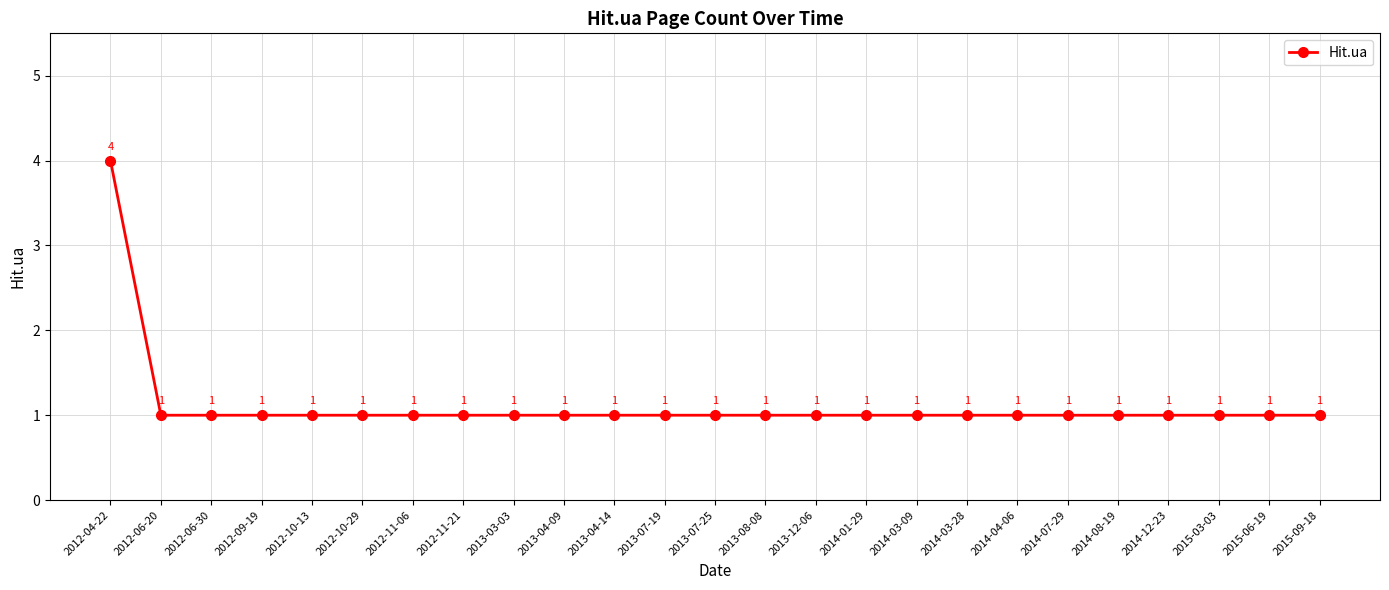

Reading left to right, what are all the values shown in this chart?

4	1	1	1	1	1	1	1	1	1	1	1	1	1	1	1	1	1	1	1	1	1	1	1	1